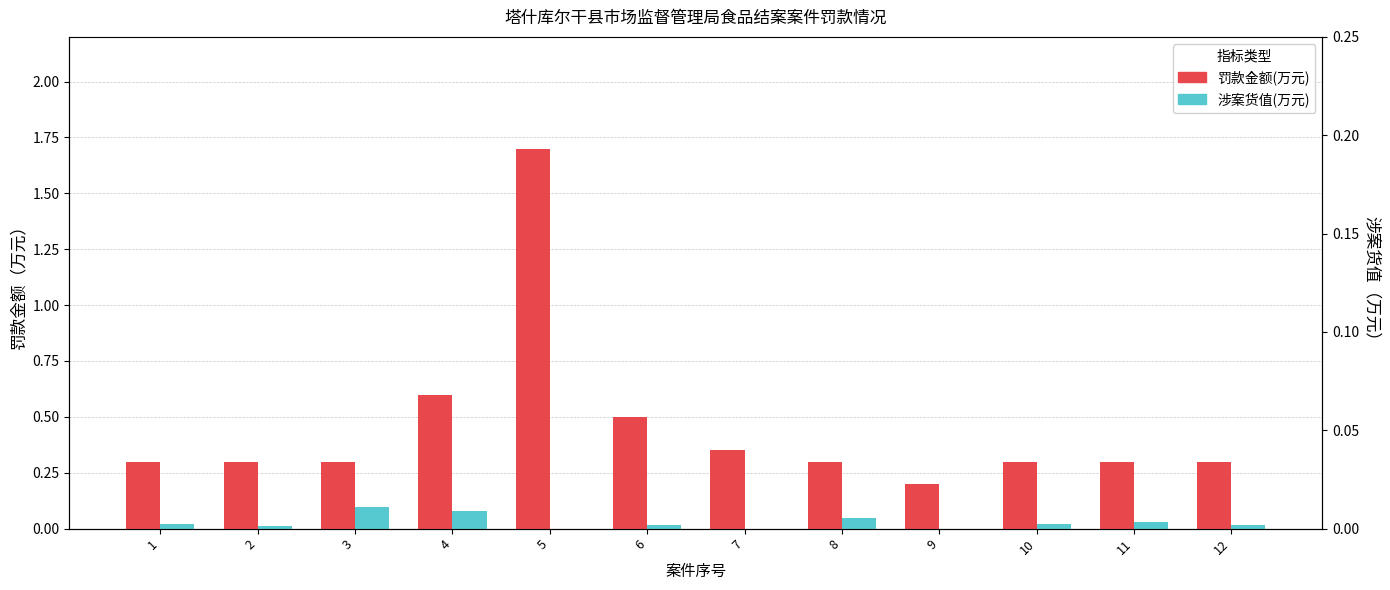

What are all the series names shown in the legend?

罚款金额(万元), 涉案货值(万元)